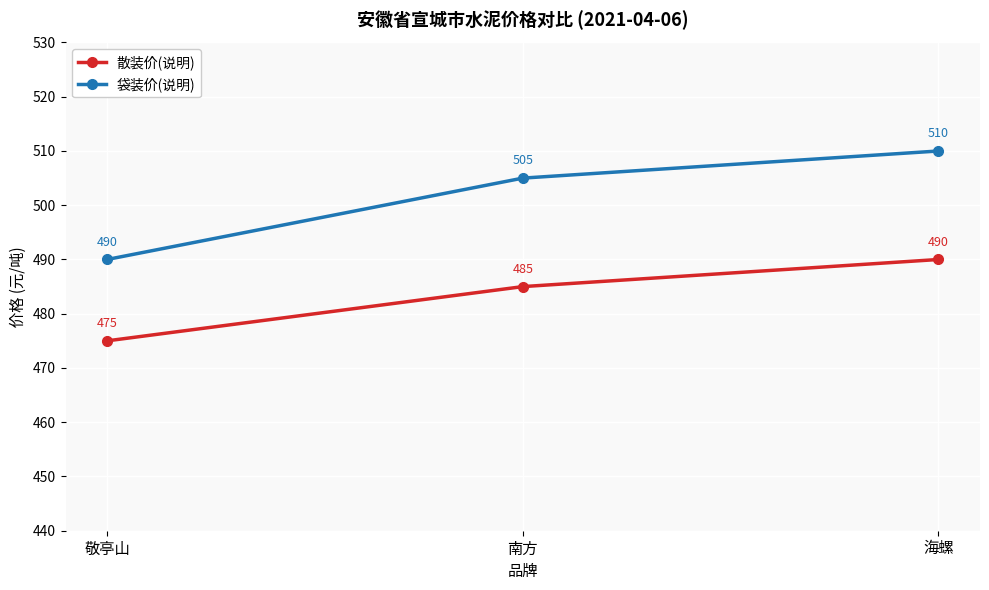

What is the spread (max minus min) of values at 敬亭山?

15